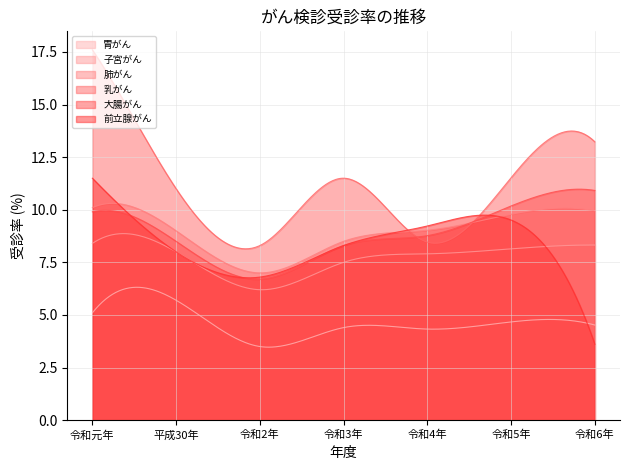

At which category is the sum across all series the highest?

令和元年